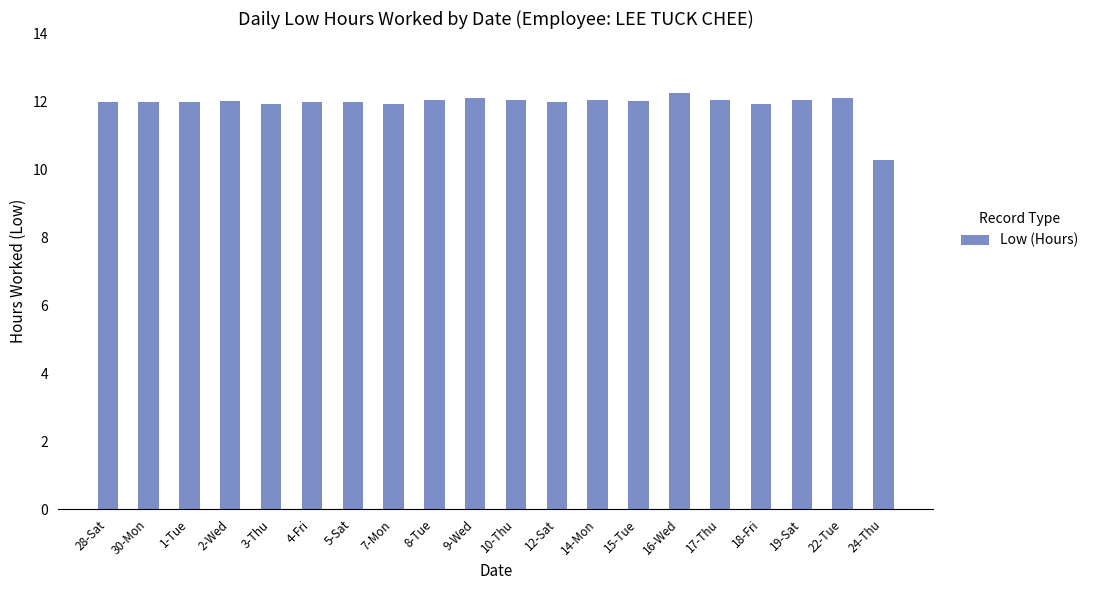

What is the approximate value at 18-Fri?

11.9